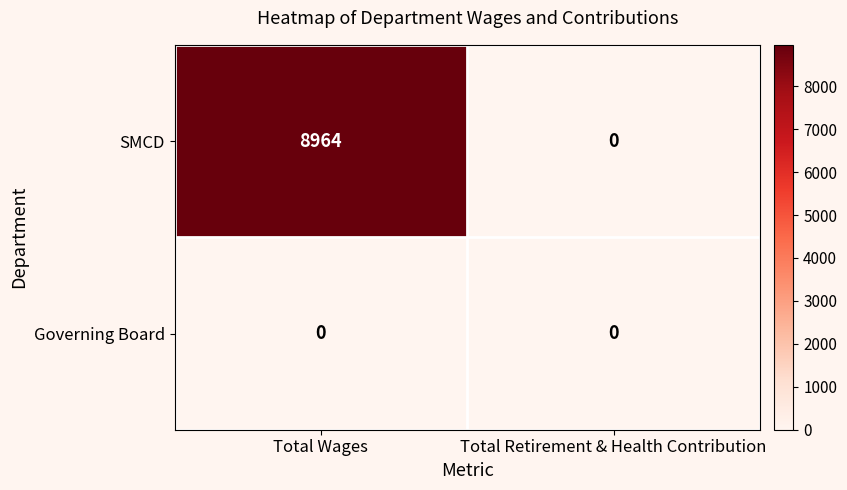

Between Total Wages and Total Retirement & Health Contribution, which series saw the biggest shift?

SMCD